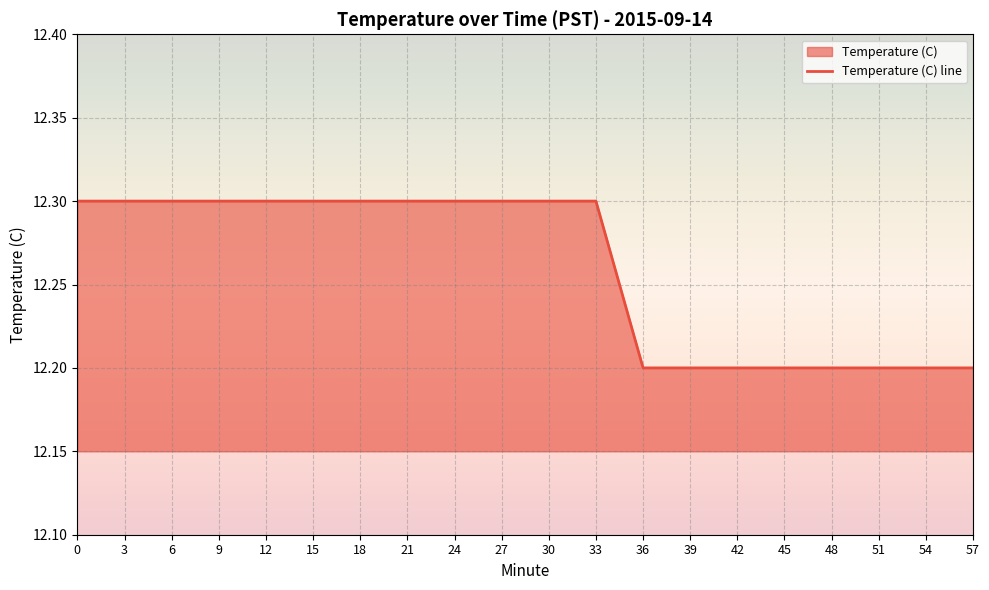

Which label corresponds to the smallest value in the chart?

36